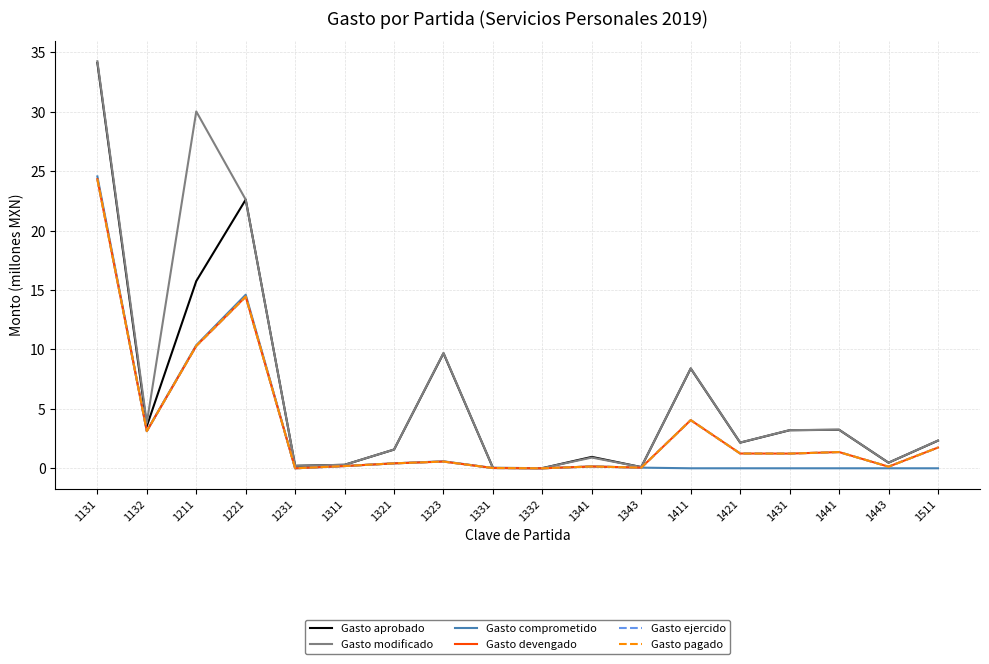

Does the chart have visible grid lines?

Yes